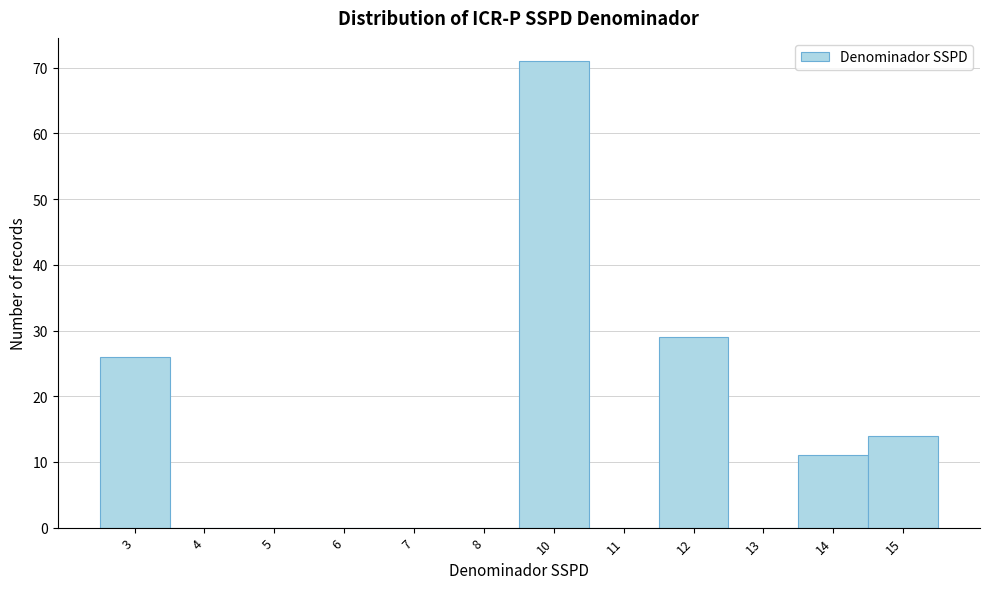

Reading left to right, extract all data points from this chart.

3=26	4=0	5=0	6=0	7=0	8=0	10=71	11=0	12=29	13=0	14=11	15=14